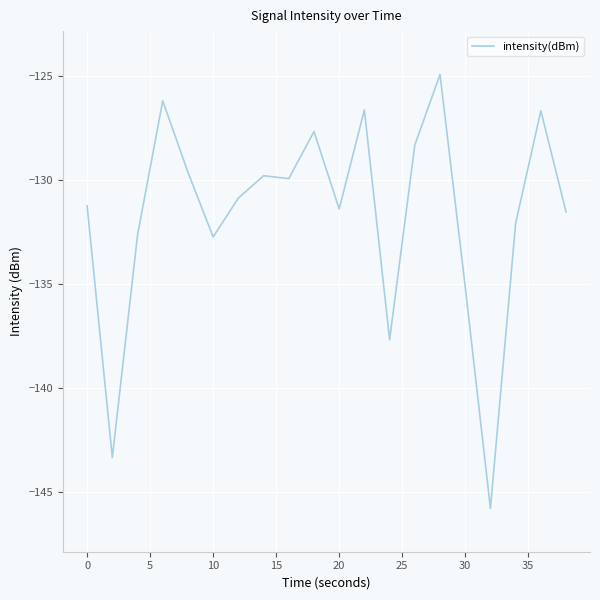

What is the maximum value shown in the chart?

-124.9